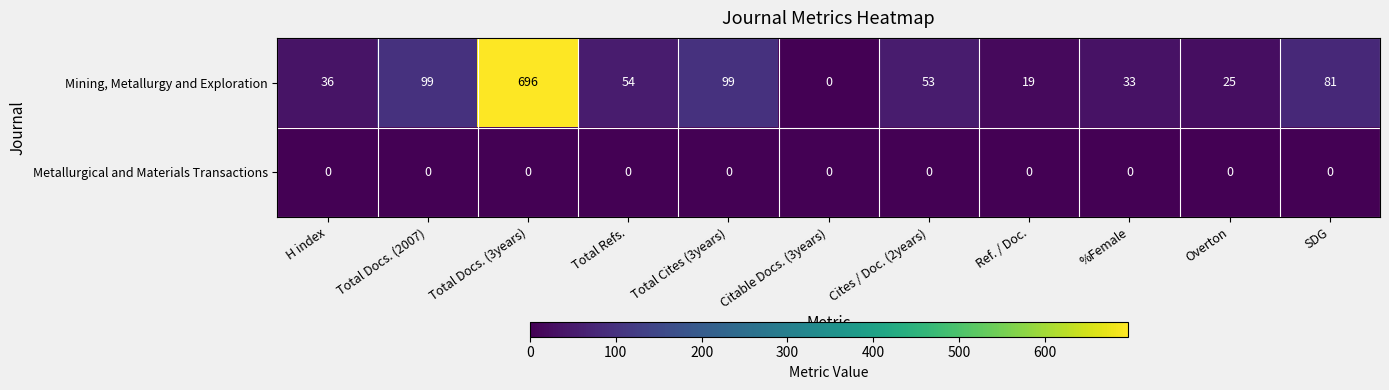

Reading left to right, transcribe all the data shown in this chart.

Mining, Metallurgy and Exploration: 36	99	696	54	99	0	53	19	33	25	81
Metallurgical and Materials Transactions: 0	0	0	0	0	0	0	0	0	0	0